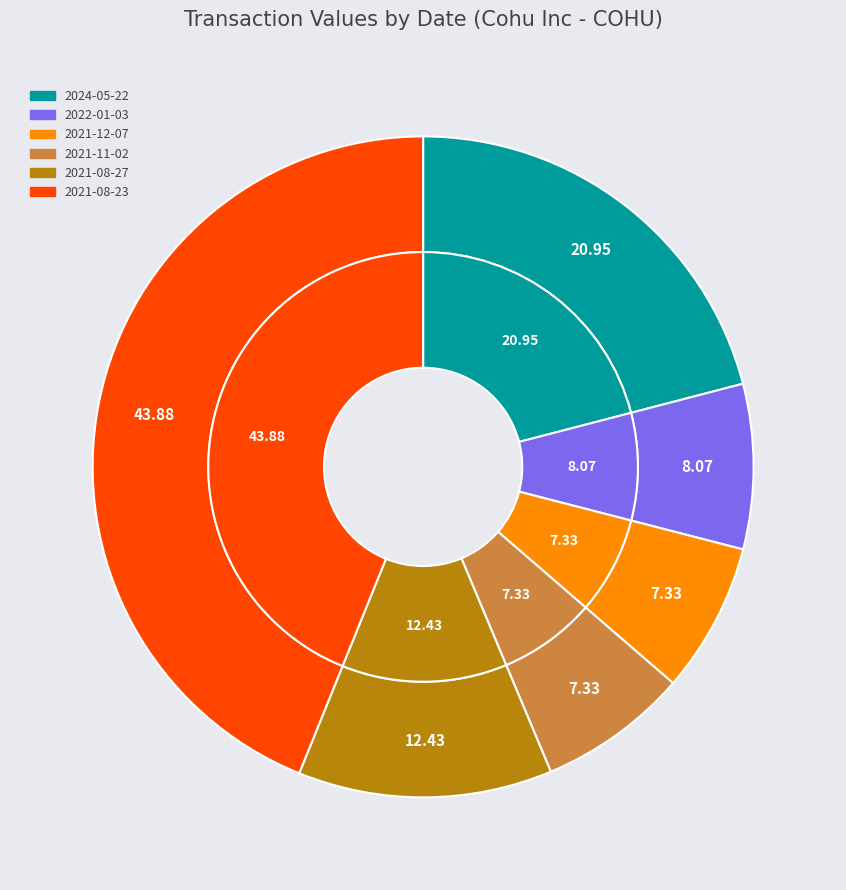

Which slice is the largest?

2021-08-23